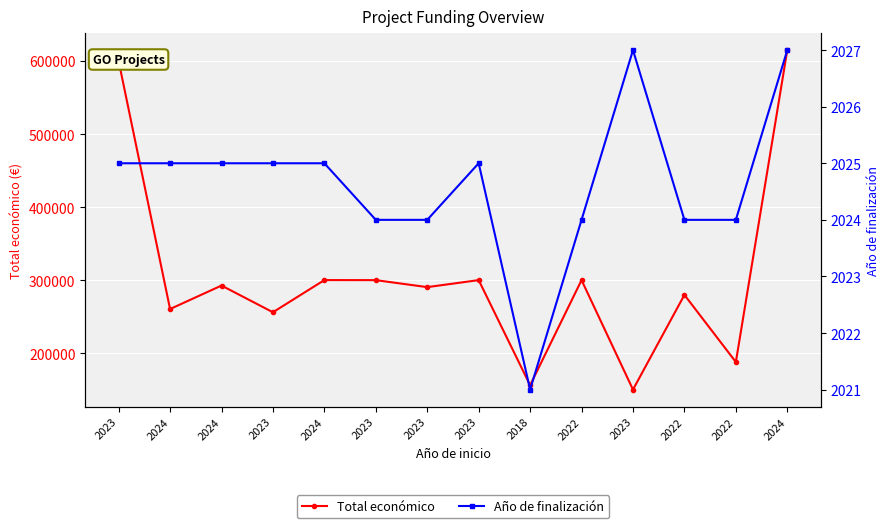

Which has a higher value, 2024 or 2023?

2024